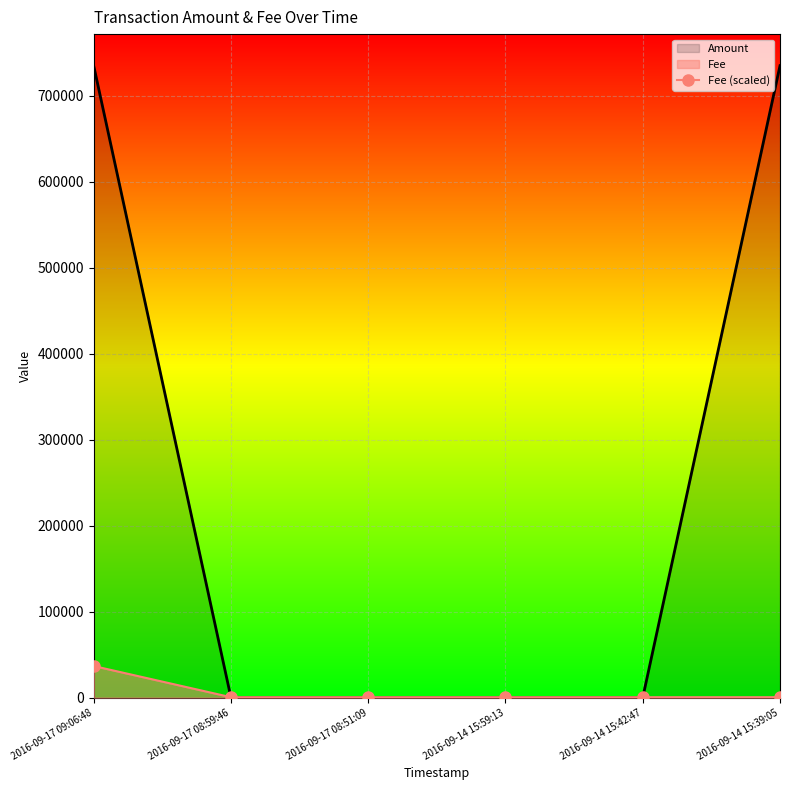

What is the sum of the Fee (scaled) values at 2016-09-17 08:59:46 and 2016-09-14 15:39:05?

1006.8